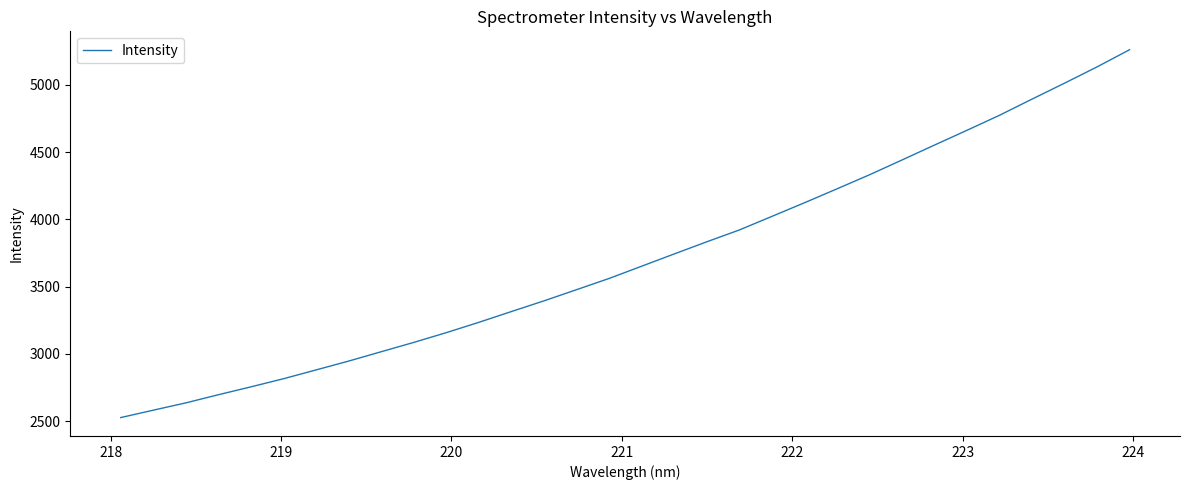

What is the maximum value shown in the chart?

5261.5